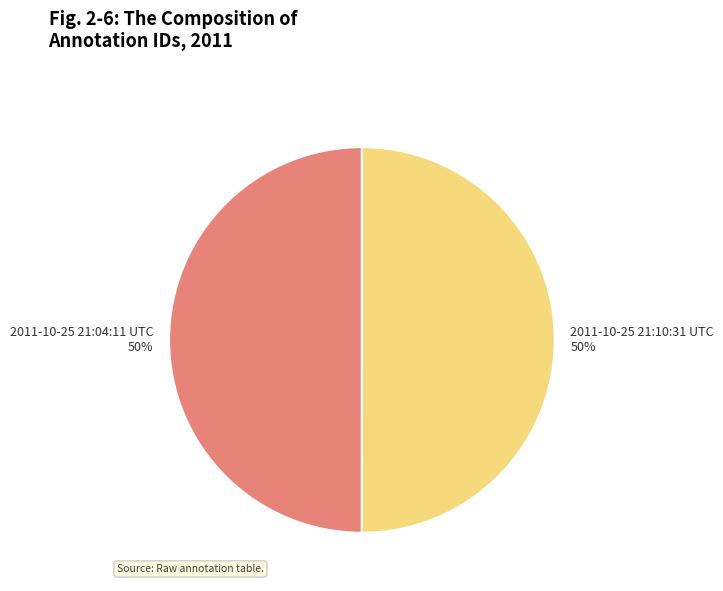

Is the sum of 2011-10-25 21:10:31 UTC and 2011-10-25 21:04:11 UTC greater than half?

Yes